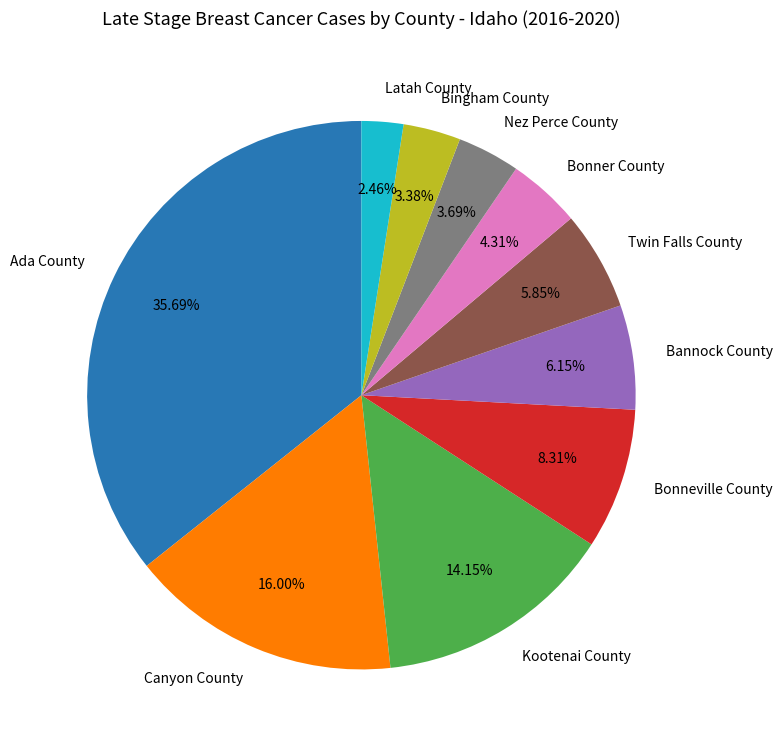

Between Twin Falls County and Ada County, which is larger?

Ada County